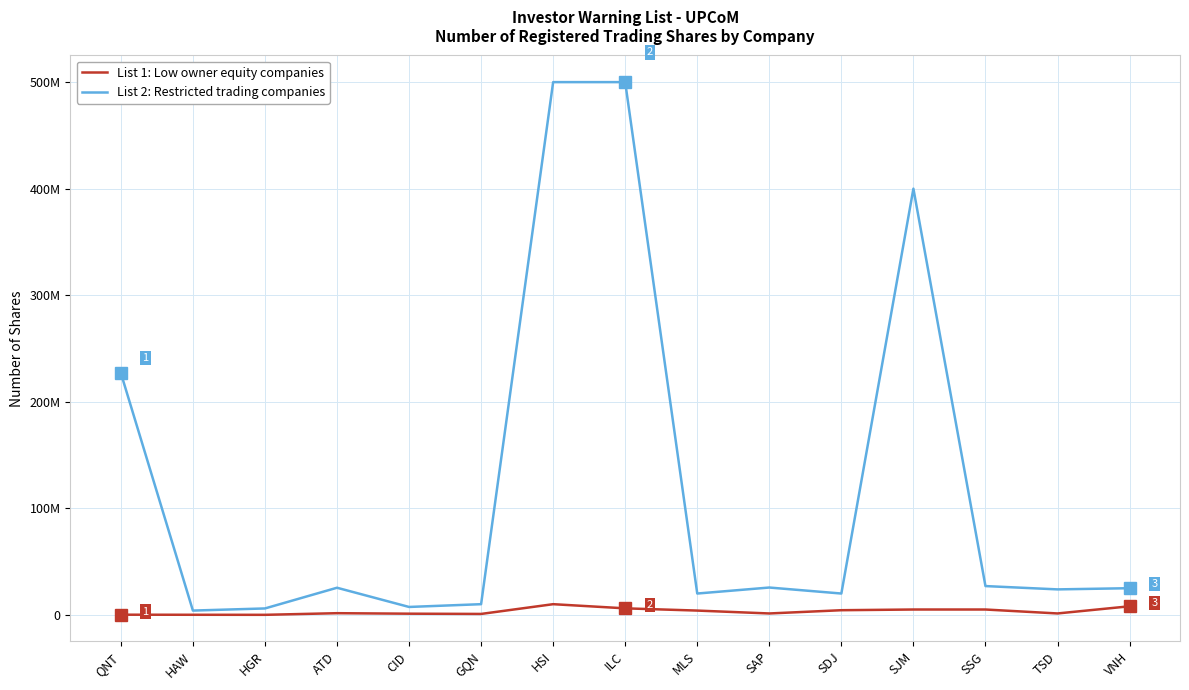

Does the chart have visible grid lines?

Yes